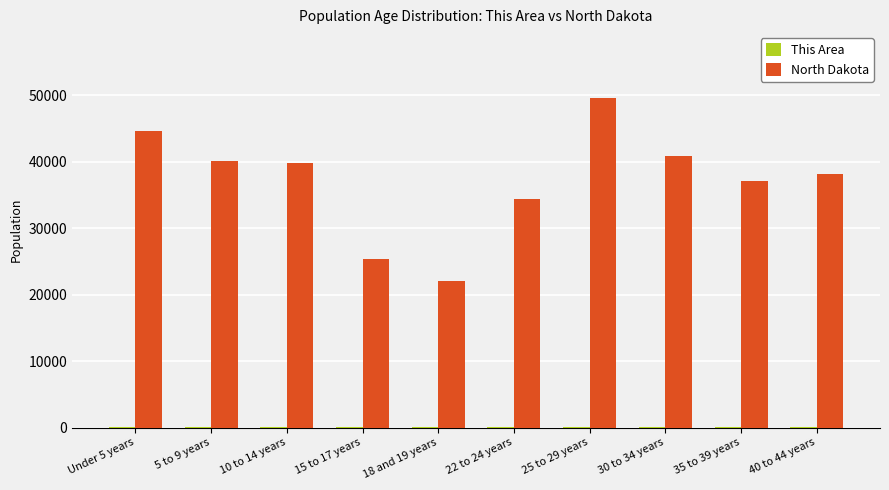

How many data points does each series have?

10